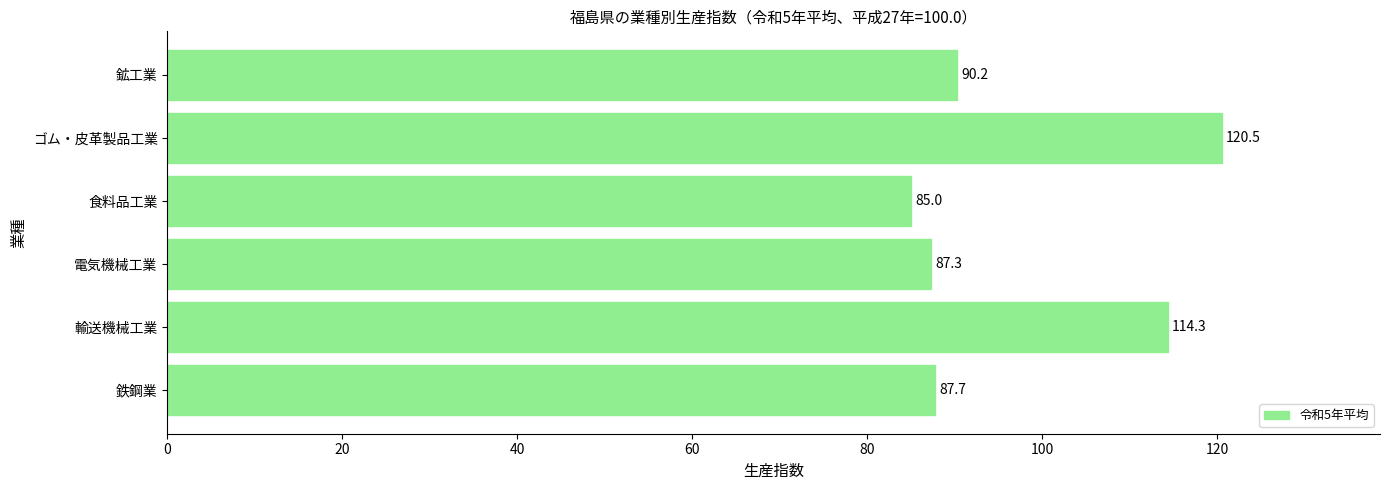

List the labels in order of value, largest first.

ゴム・皮革製品工業, 輸送機械工業, 鉱工業, 鉄鋼業, 電気機械工業, 食料品工業